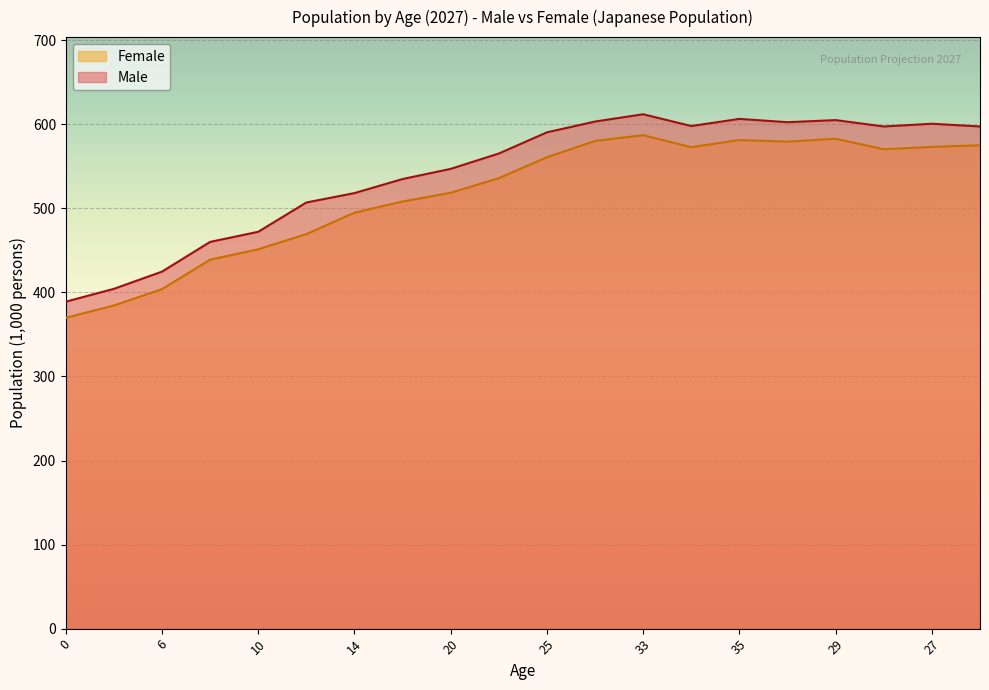

True or false: Female and Male intersect in this chart.

False